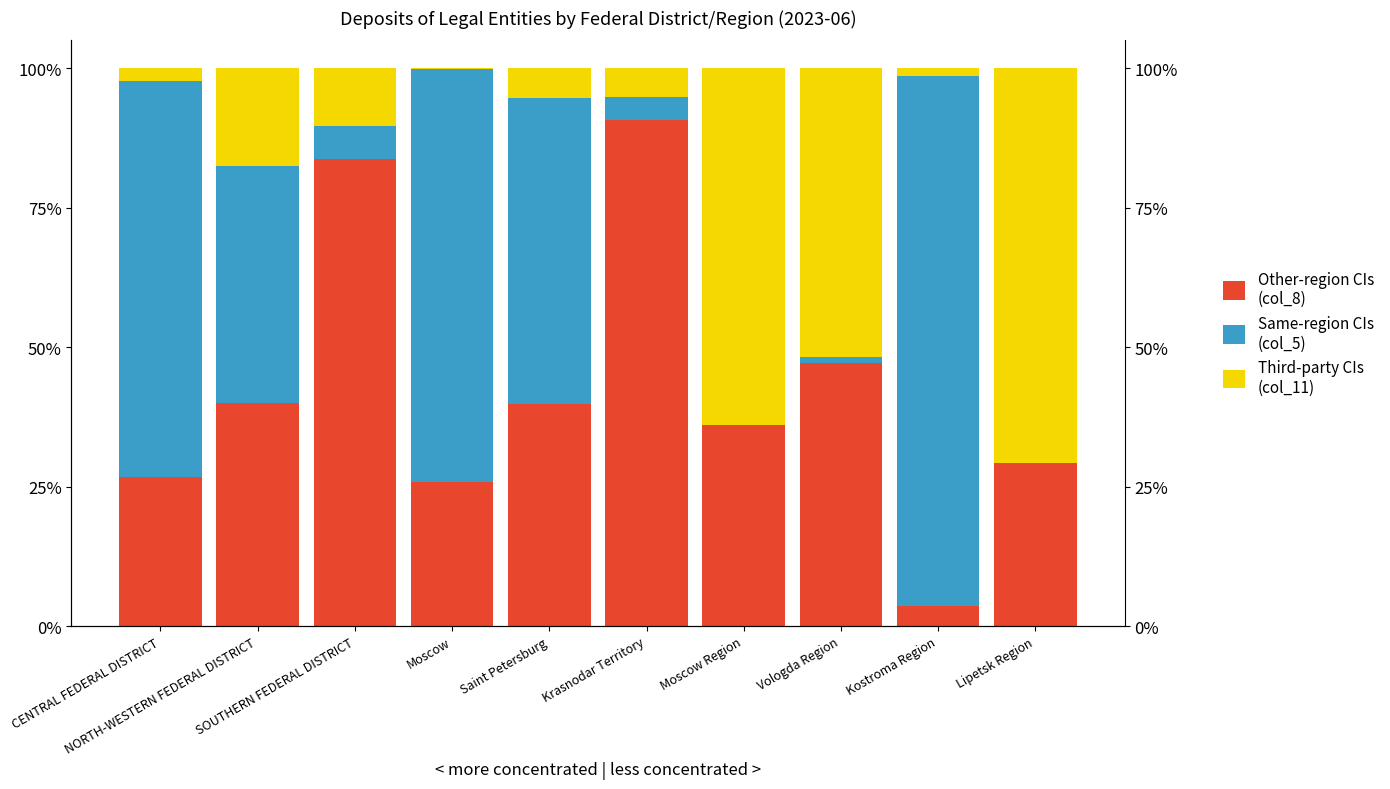

What is the total value across all series at CENTRAL FEDERAL DISTRICT?

100.0